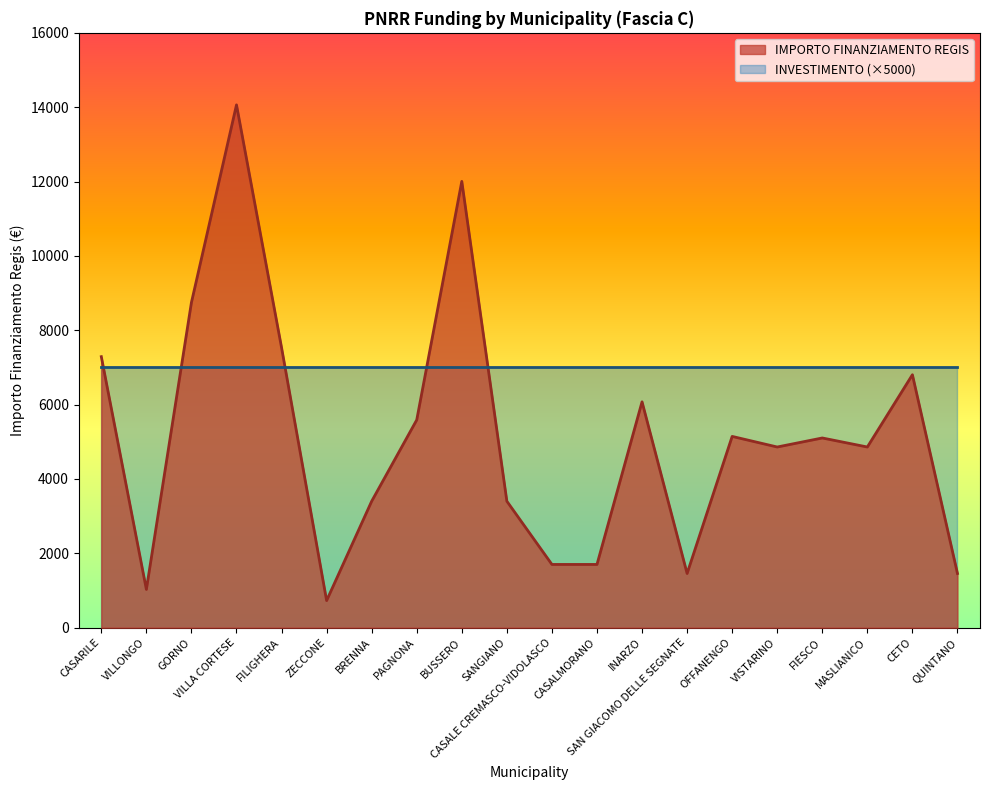

List the labels in order of value, smallest first.

ZECCONE, VILLONGO, SAN GIACOMO DELLE SEGNATE, QUINTANO, CASALE CREMASCO-VIDOLASCO, CASALMORANO, BRENNA, SANGIANO, VISTARINO, MASLIANICO, FIESCO, OFFANENGO, PAGNONA, INARZO, CETO, CASARILE, FILIGHERA, GORNO, BUSSERO, VILLA CORTESE